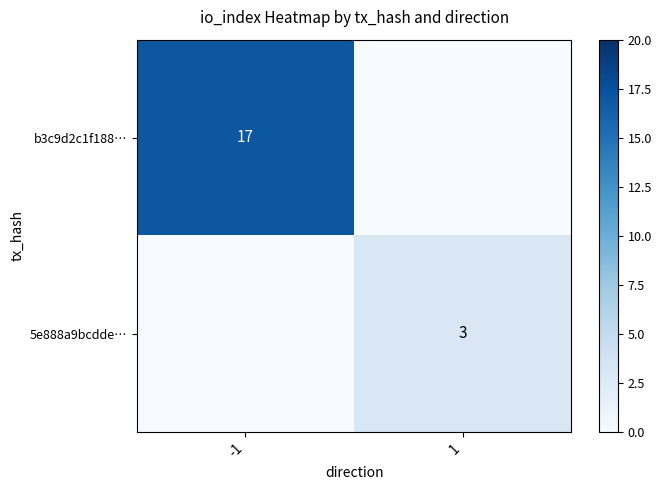

At 1, list the series in order from largest to smallest.

5e888a9bcdde…, b3c9d2c1f188…